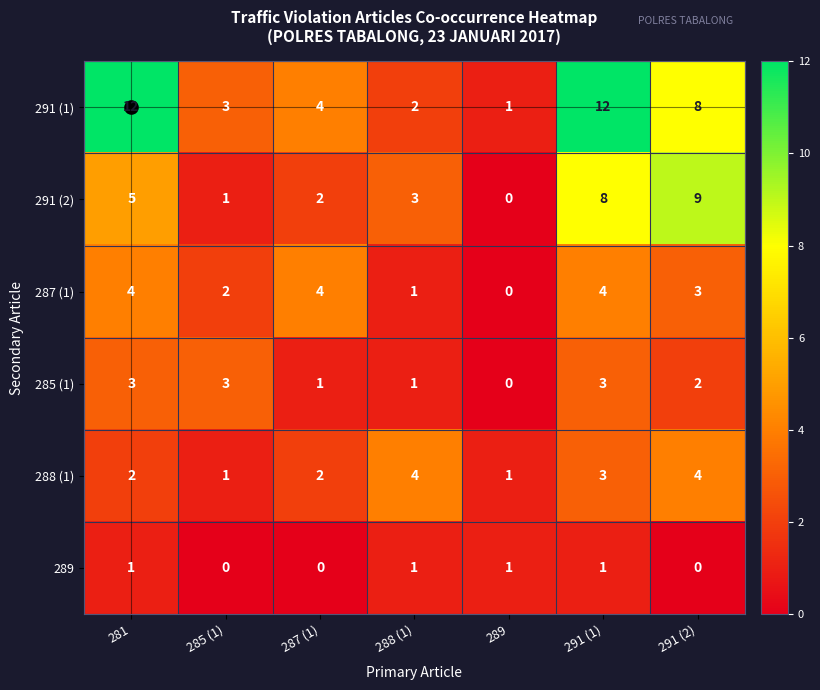

True or false: 287 (1) has a value of 1 at 291 (1).

False